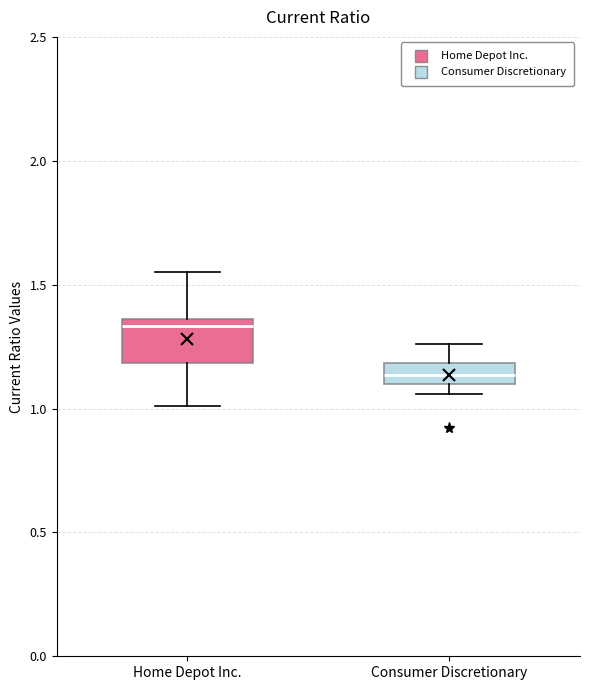

Which box is the tallest, from its lower edge to its upper edge?

Home Depot Inc.